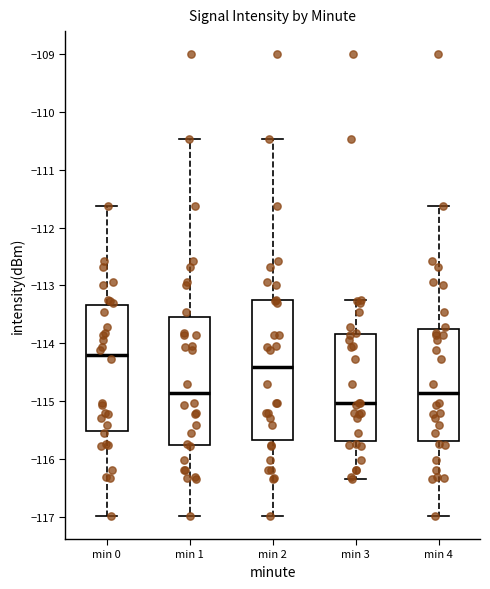

Where does the upper whisker of the box for min 3 end on the y-axis? The values are not printed on the chart, so give them approximately, as read against the axis.

-113.2